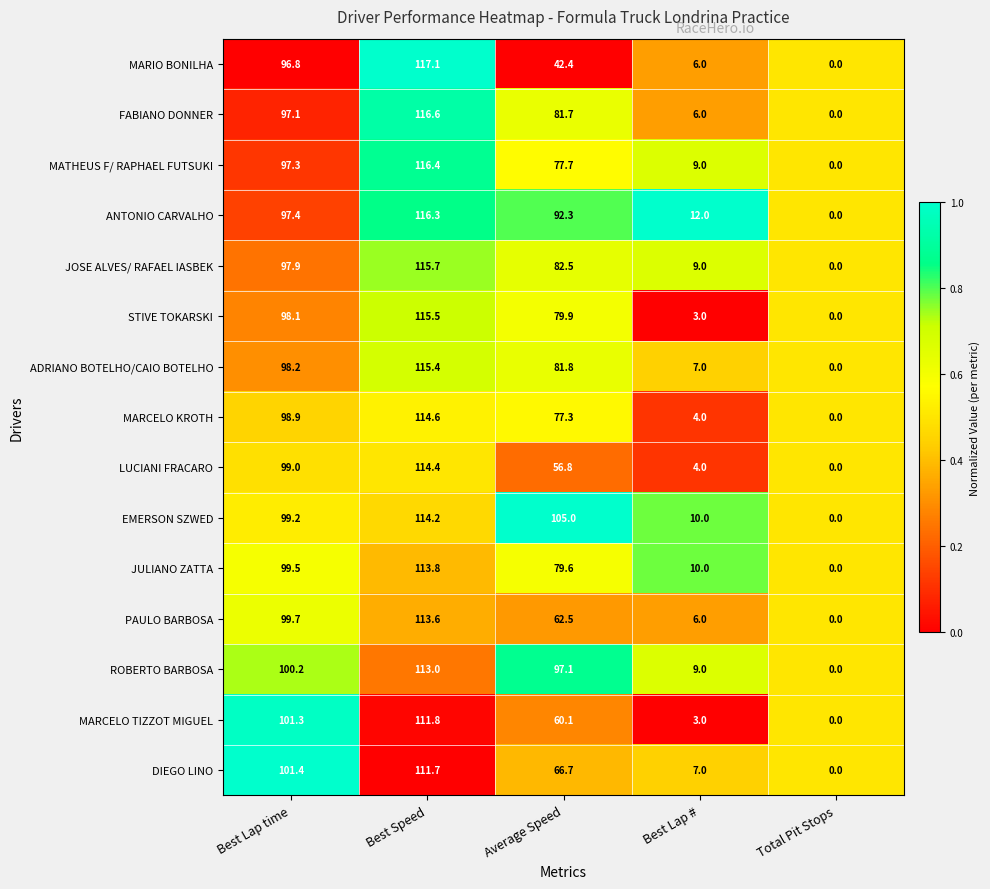

At which category is the sum across all series the highest?

Best Speed